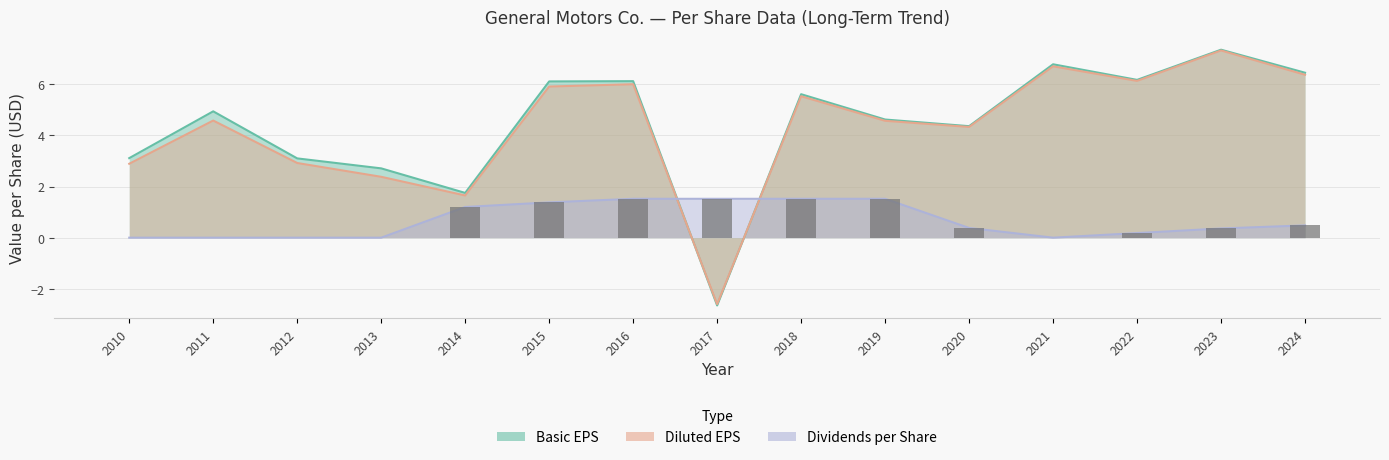

Where is Diluted EPS nearest to the value 2?

2014